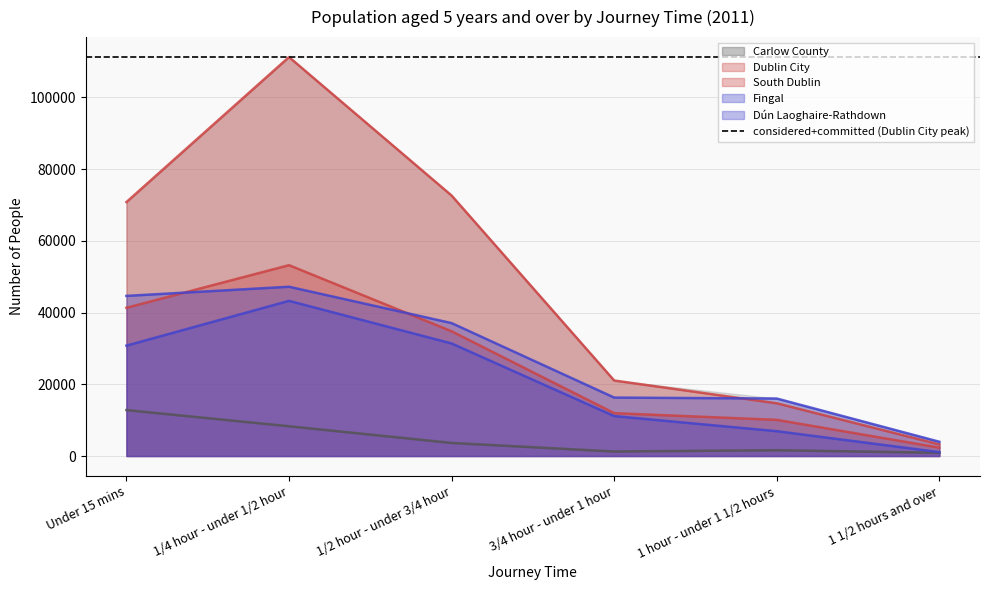

True or false: South Dublin and Carlow County intersect in this chart.

False